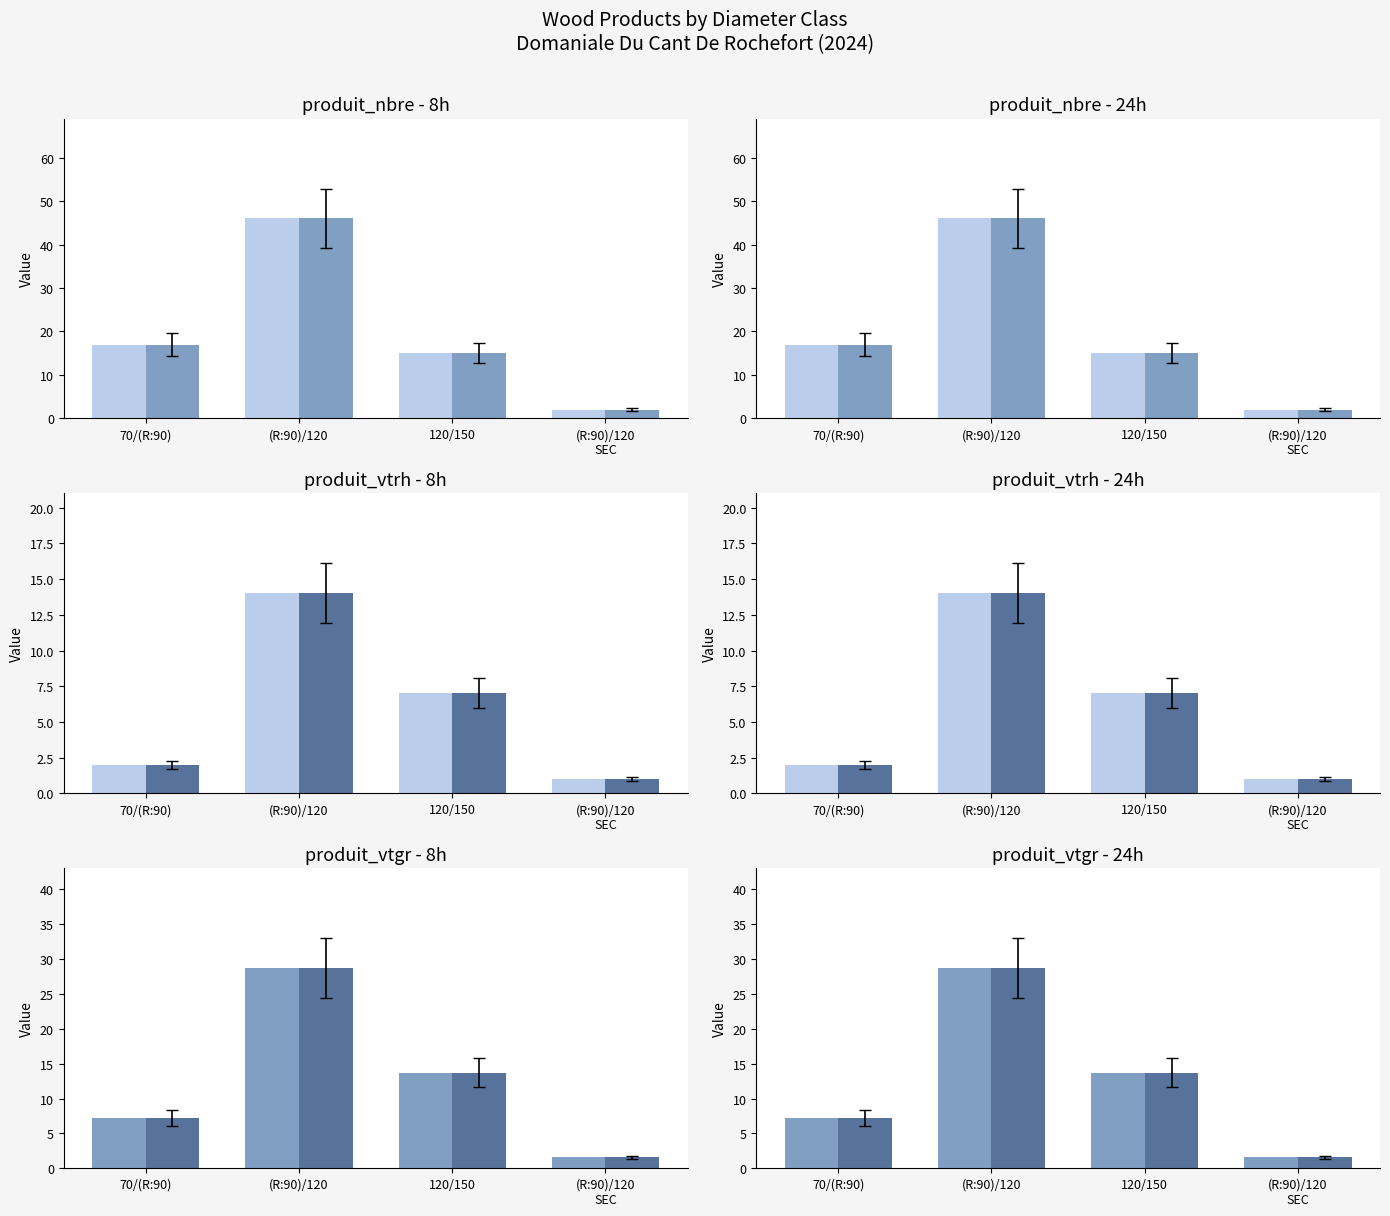

At which label does produit_vtgr A first exceed 13?

(R:90)/120